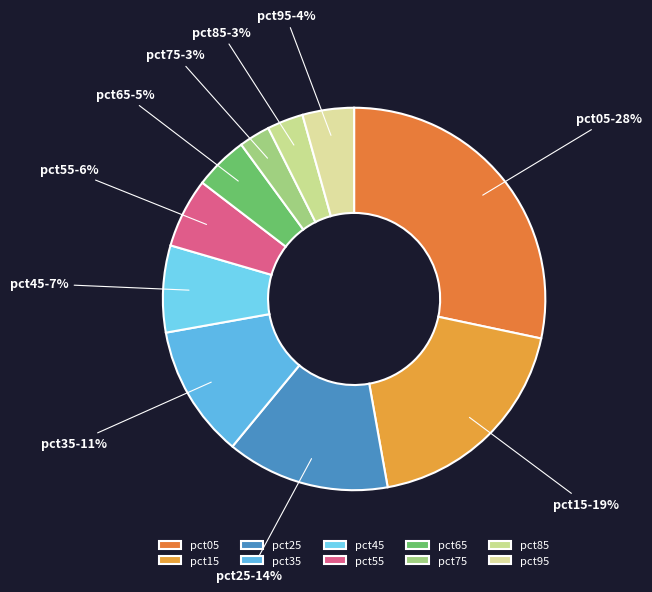

Do pct25 and pct55 together represent more than half of the pie?

No